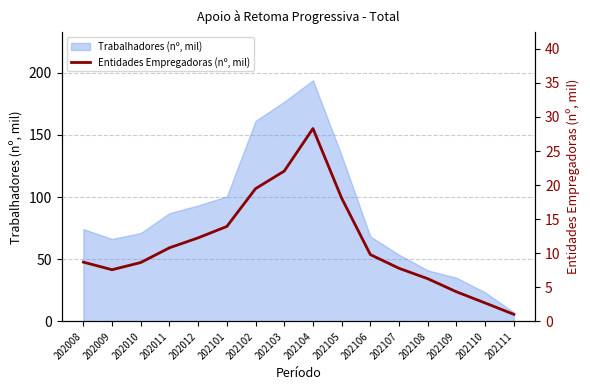

At which label does Trabalhadores (nº, mil) reach its peak?

202104